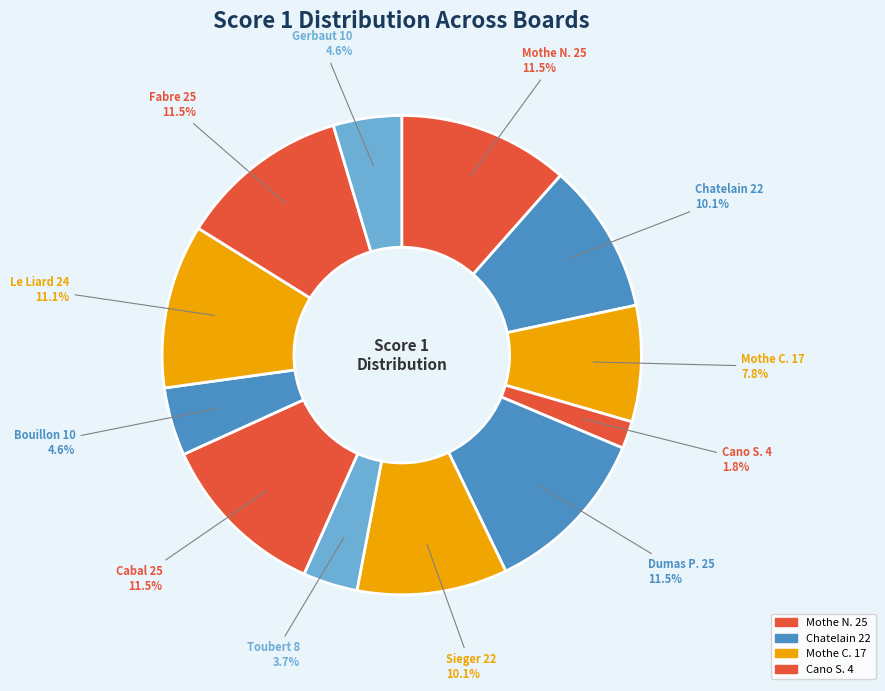

Count the number of slices in the pie.

12